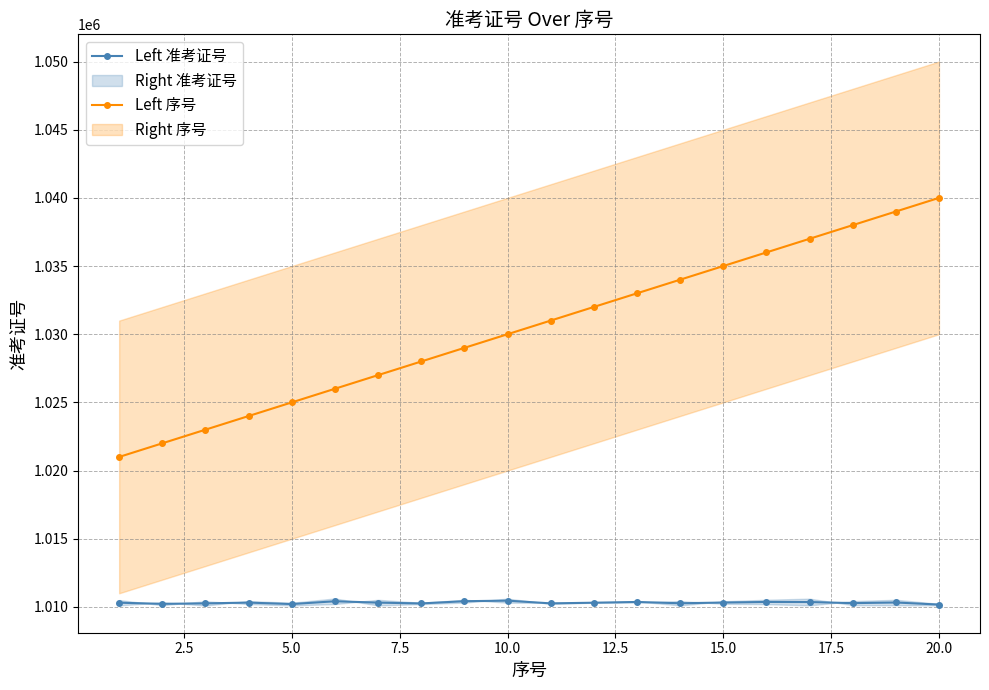

True or false: Left 准考证号 and Left 序号 intersect in this chart.

False